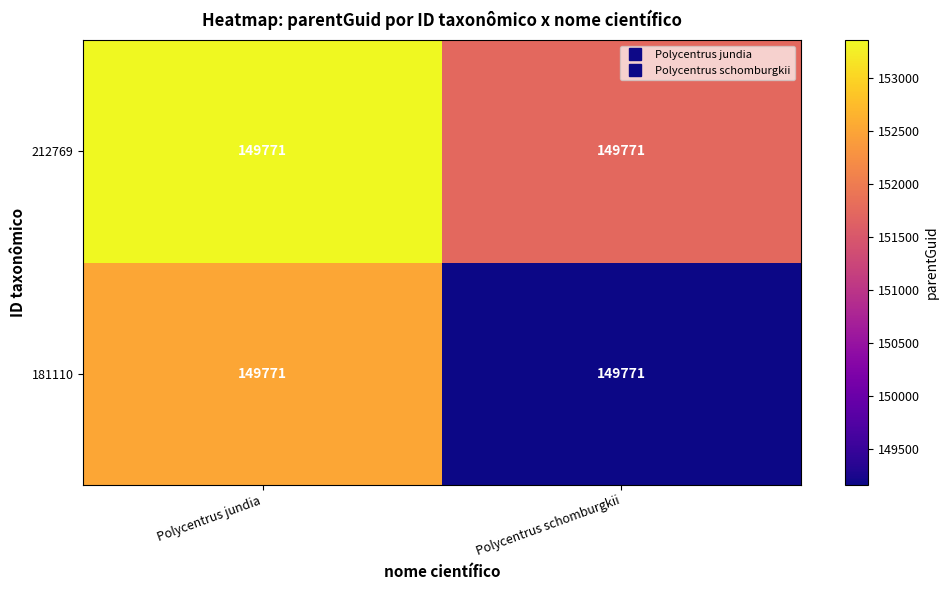

Is the value of 181110 at Polycentrus schomburgkii greater than the value of 212769 at Polycentrus schomburgkii?

No